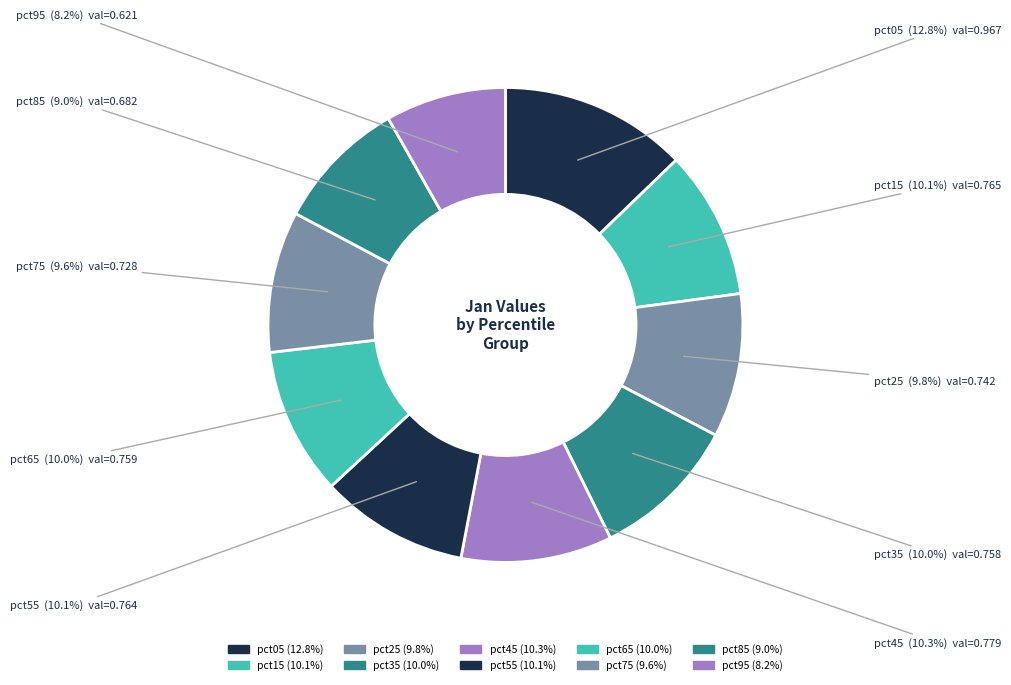

How many segments does this pie chart have?

10